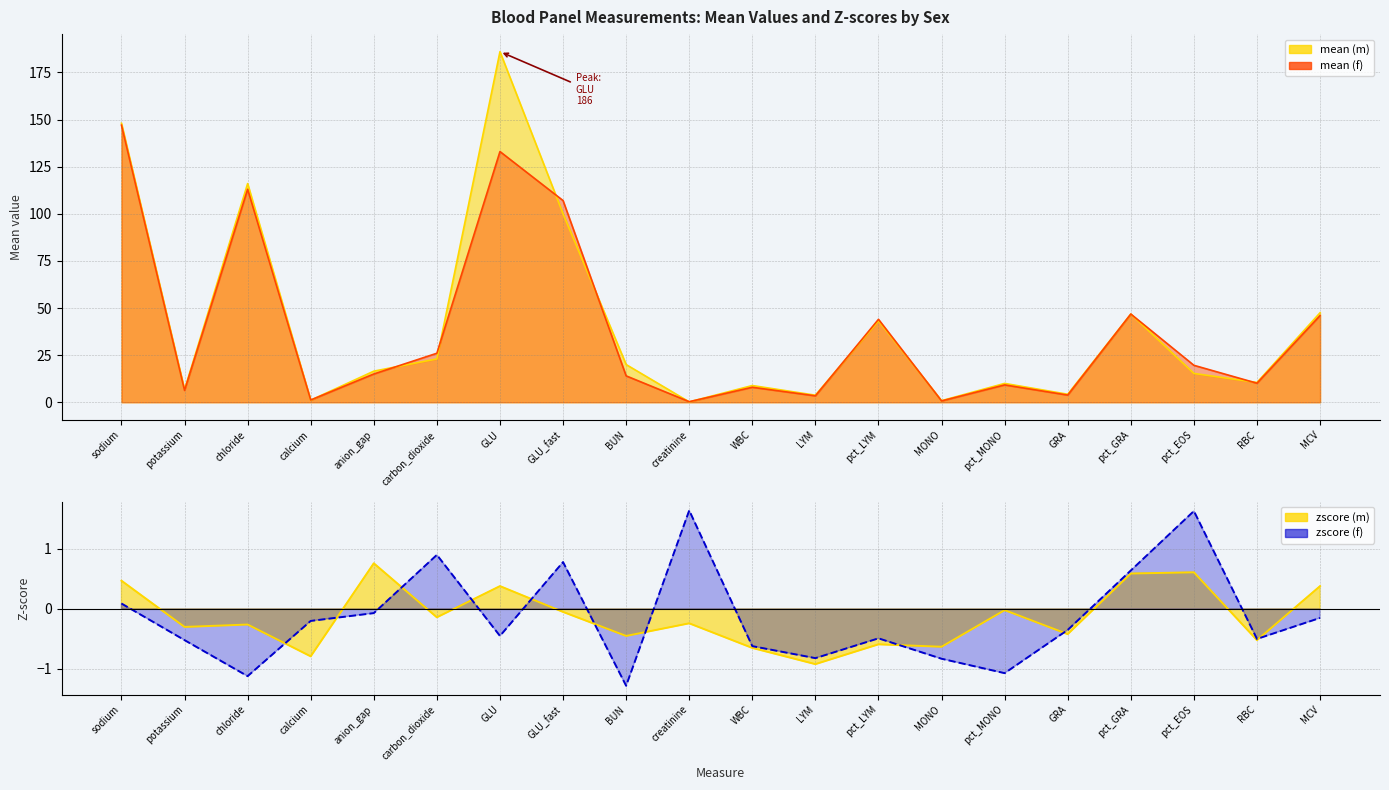

True or false: zscore (f) has more than 2 interior local peaks.

True